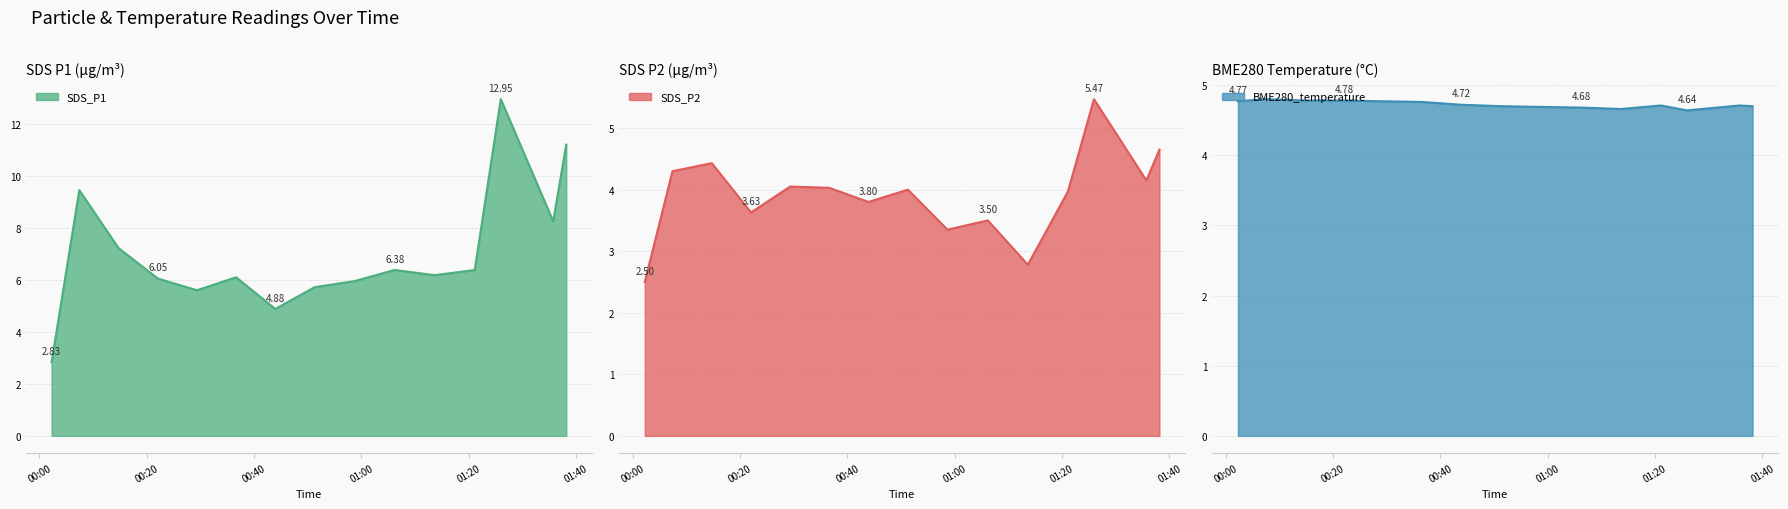

What is the sum of all BME280_temperature values?

70.9